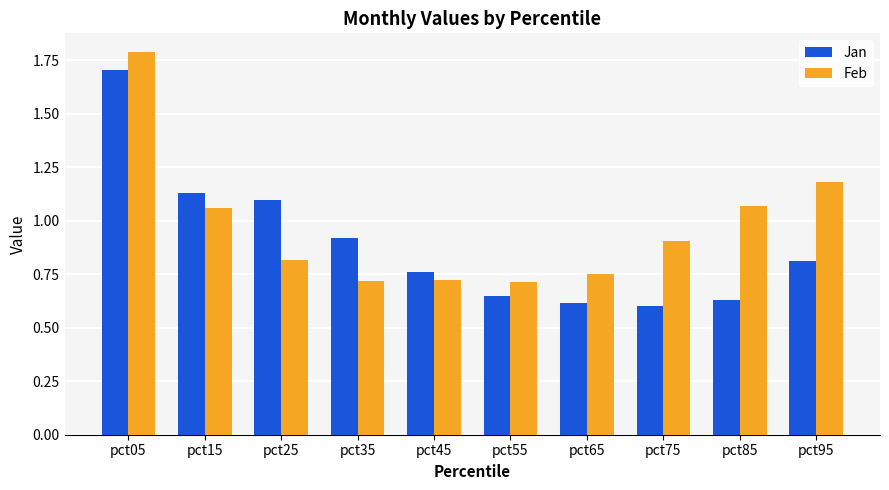

Which series has the largest range (max minus min)?

Jan